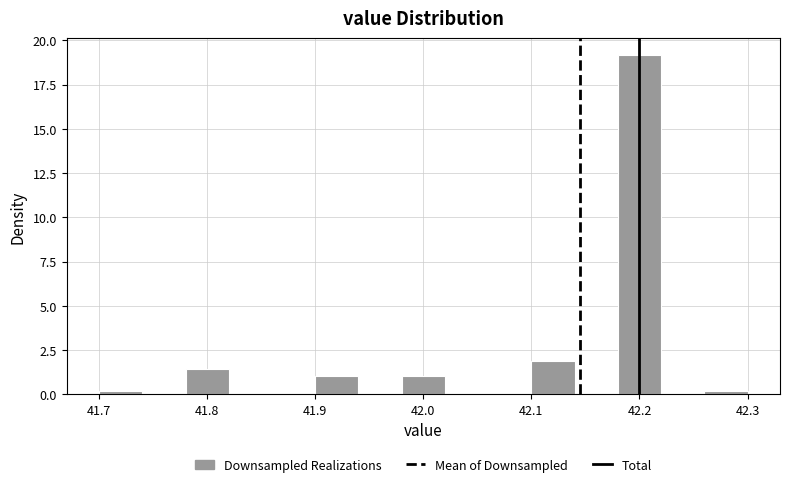

Reading left to right, list every bar in this chart as the range it spans on the x-axis followed by its height. The values are not printed on the chart, so give them approximately, as read against the axis.

41.70 to 41.74: under 0.5
41.74 to 41.78: 0
41.78 to 41.82: 1.5
41.82 to 41.86: 0
41.86 to 41.90: 0
41.90 to 41.94: 1.0
41.94 to 41.98: 0
41.98 to 42.02: 1.0
42.02 to 42.06: 0
42.06 to 42.10: 0
42.10 to 42.14: 2.0
42.14 to 42.18: 0
42.18 to 42.22: 19.0
42.22 to 42.26: 0
42.26 to 42.30: under 0.5